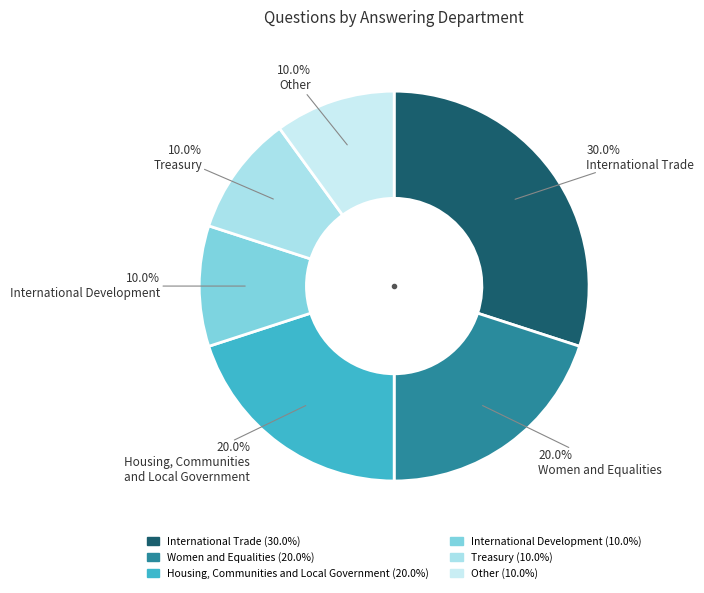

To the nearest percent, what percentage of the pie is Women and Equalities?

20%